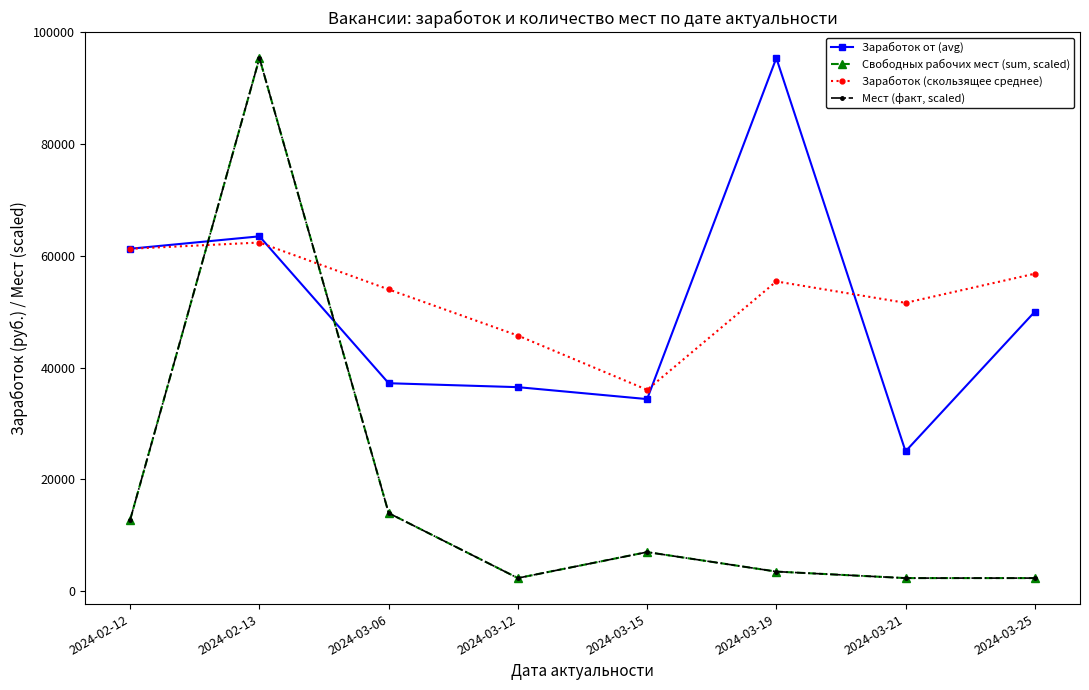

Which series has the largest range (max minus min)?

Свободных рабочих мест (sum, scaled)